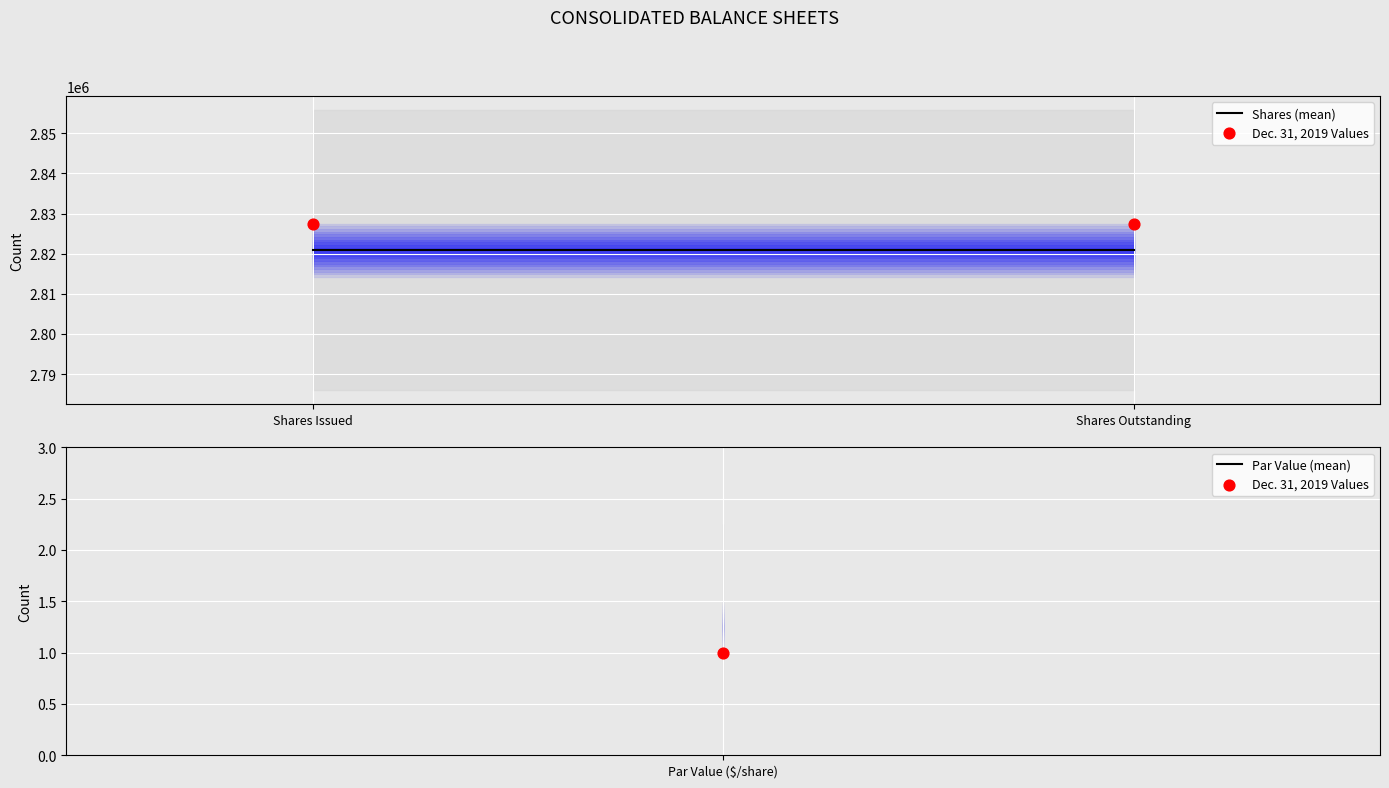

At which category is the sum across all series the highest?

Shares Issued